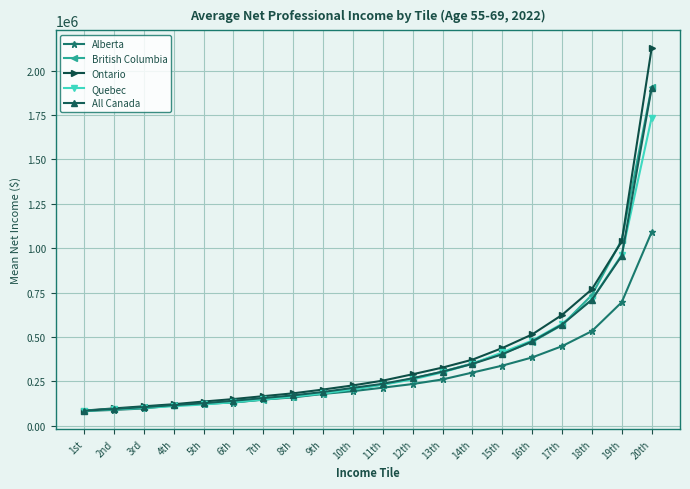

What is the lowest value of the Quebec series?

83990